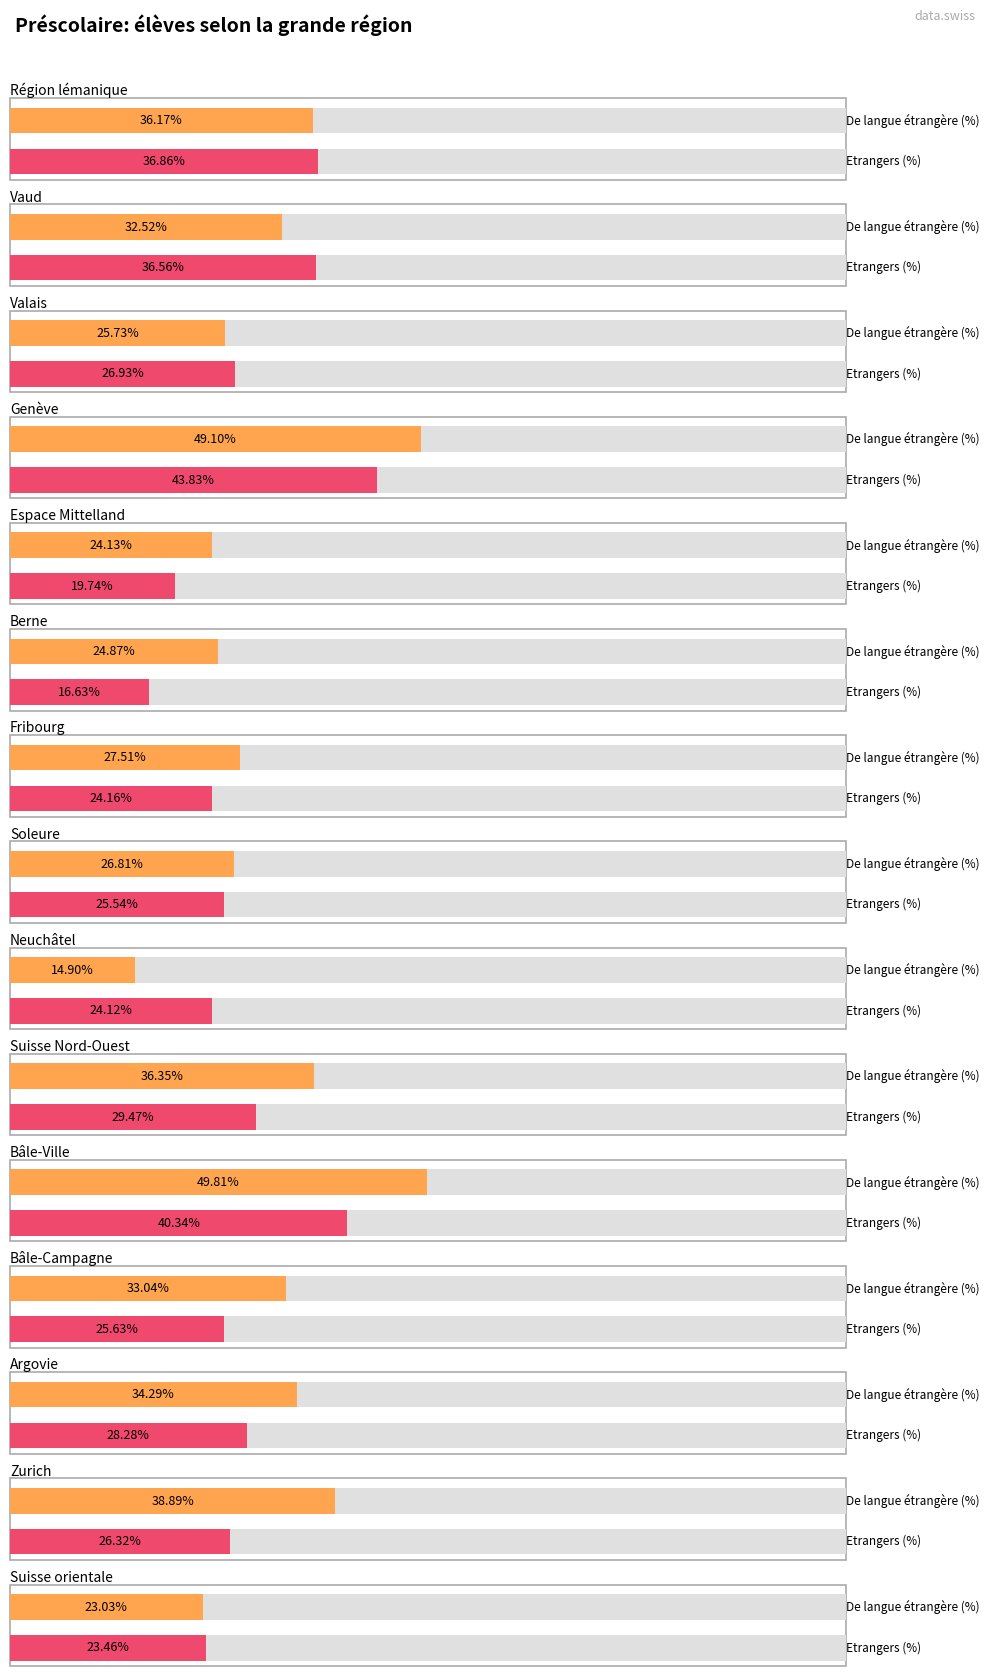

What is the highest value of the Etrangers (%) series?

43.8